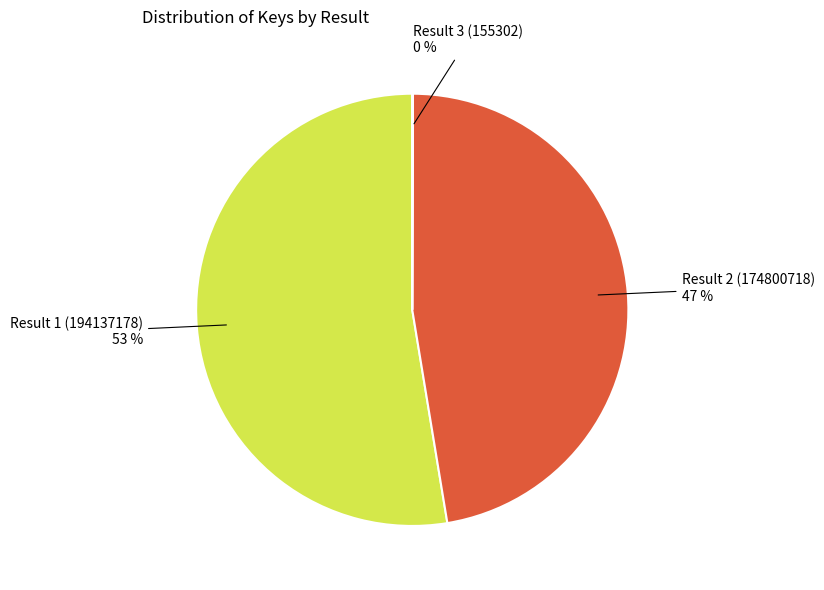

True or false: Result 2 (174800718) accounts for 59% of the total.

False